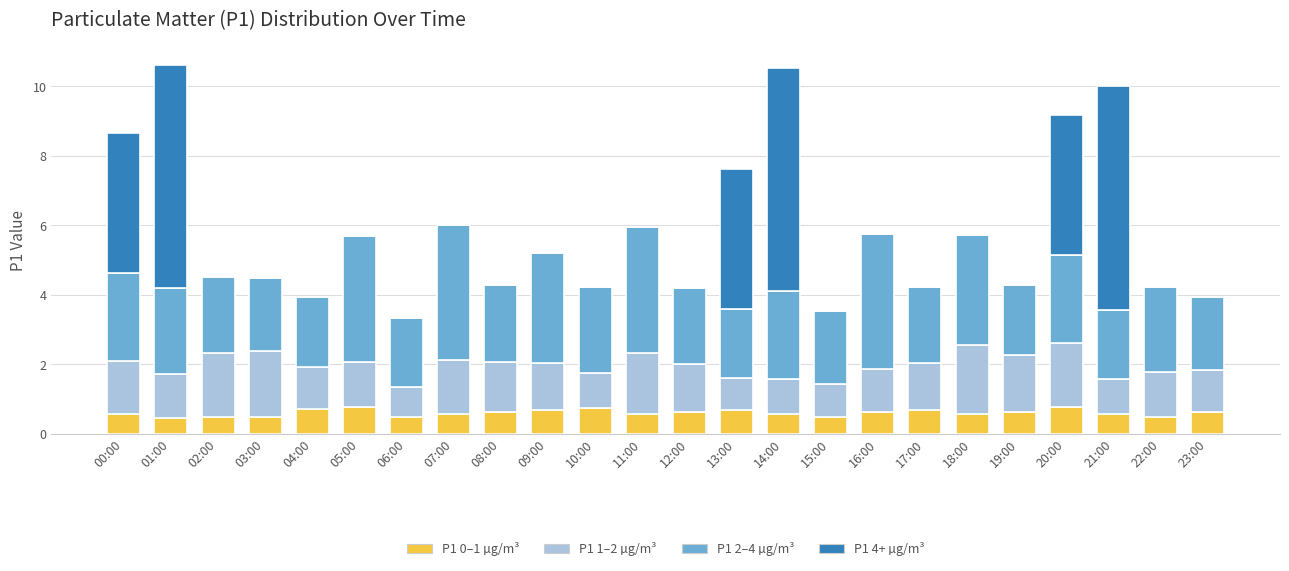

What is the total value across all series at 19:00?

4.3